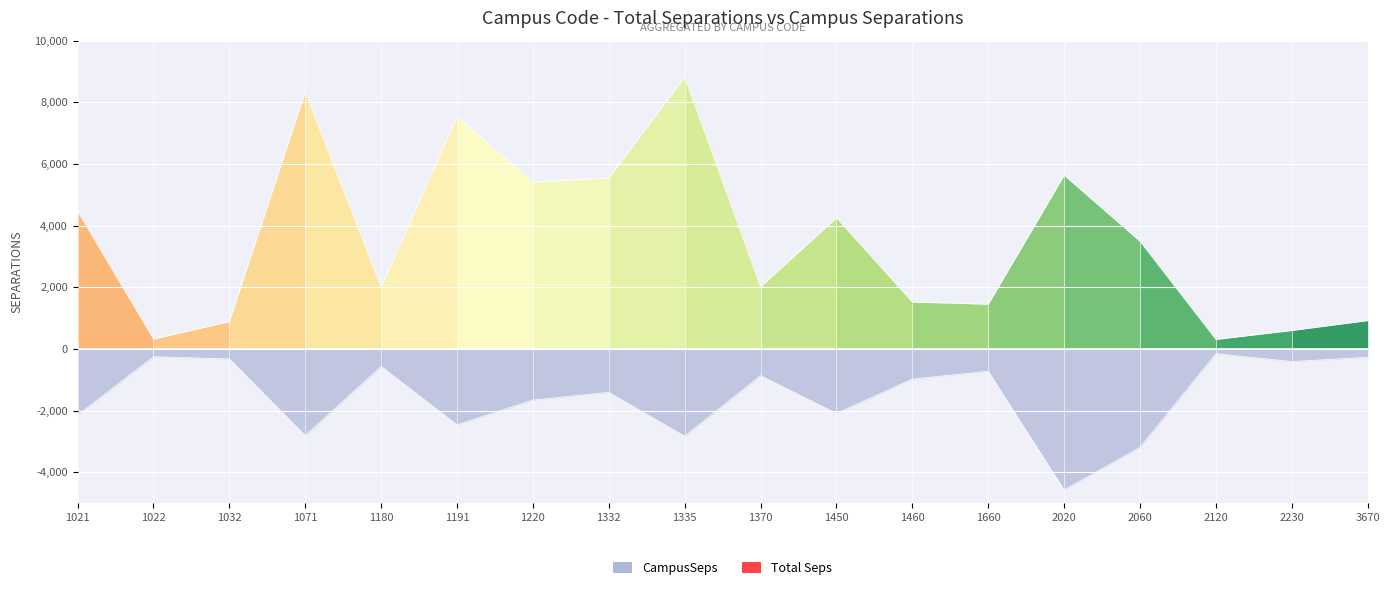

Rank the series by their average value, from lowest to highest.

CampusSeps, Total Seps